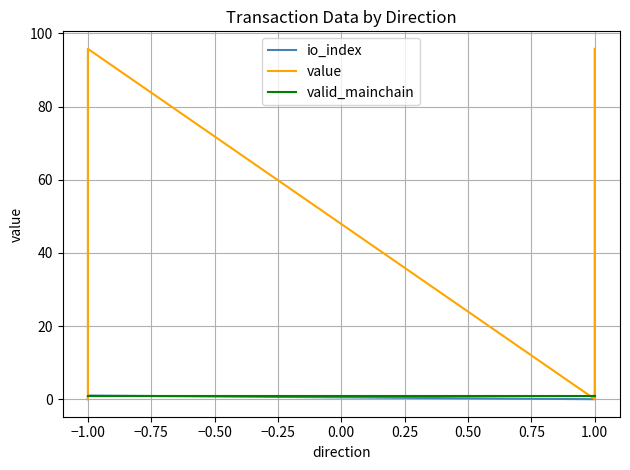

At which category is the sum across all series the highest?

−1.00